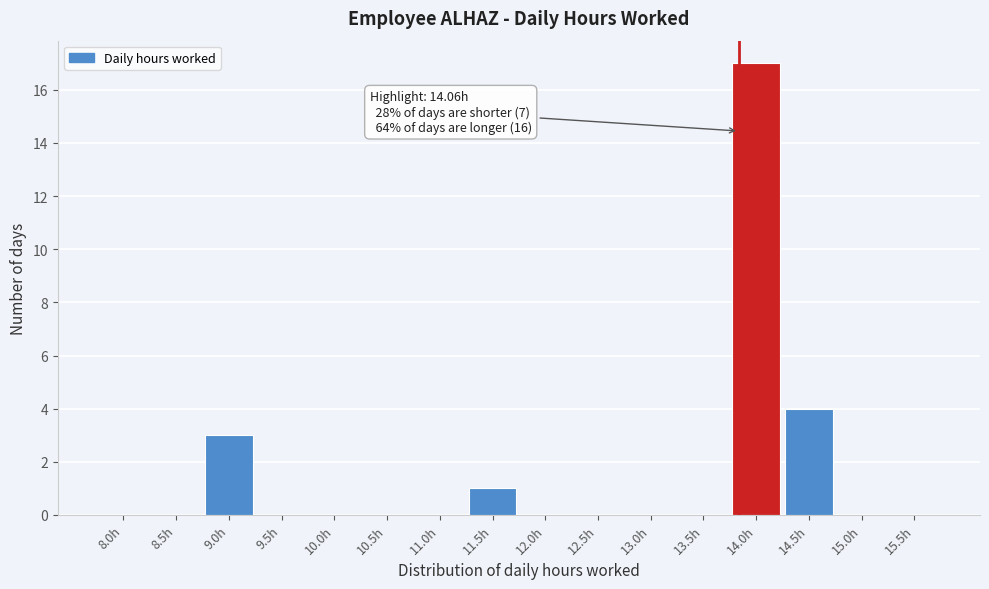

Reading right to left, what are all the values shown in this chart?

15.5h=0	15.0h=0	14.5h=4	14.0h=17	13.5h=0	13.0h=0	12.5h=0	12.0h=0	11.5h=1	11.0h=0	10.5h=0	10.0h=0	9.5h=0	9.0h=3	8.5h=0	8.0h=0